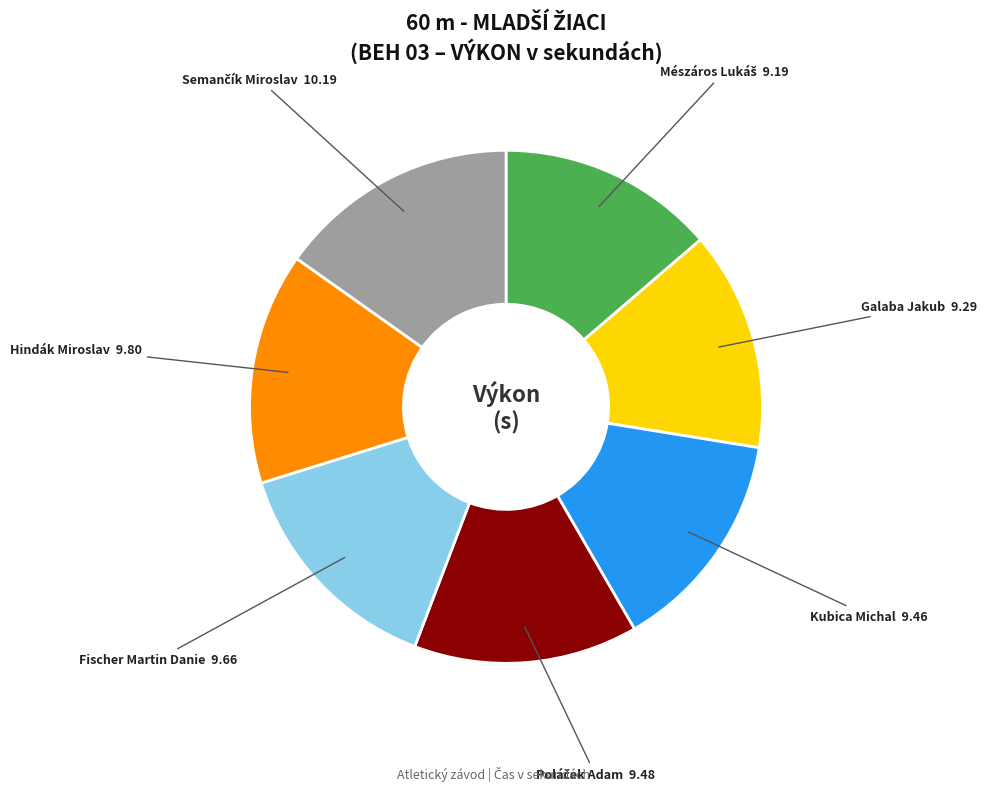

True or false: Fischer Martin Danie accounts for 8% of the total.

False